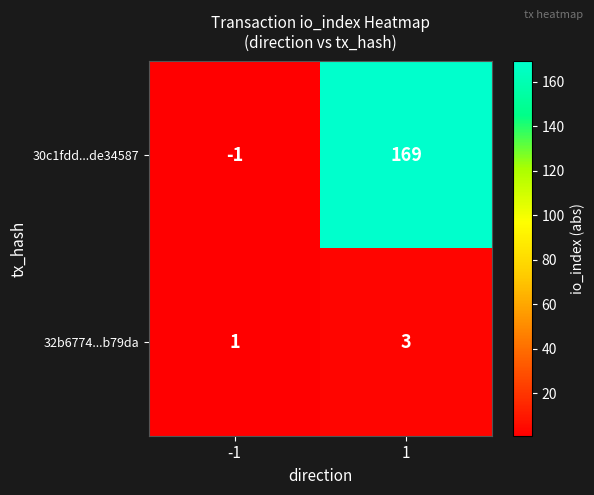

List the series in order of their overall mean, highest first.

30c1fdd...de34587, 32b6774...b79da